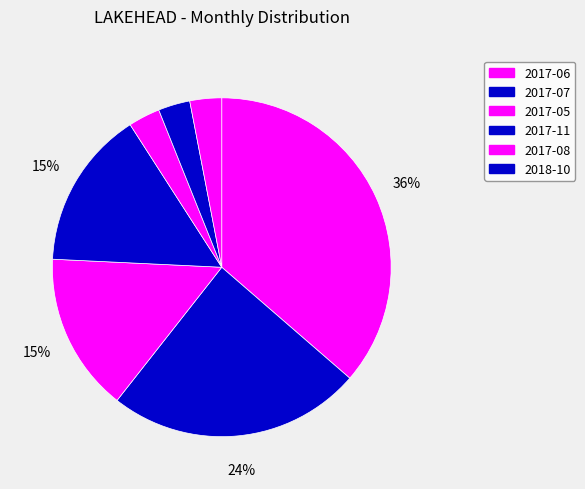

How many slices are in this pie chart?

7